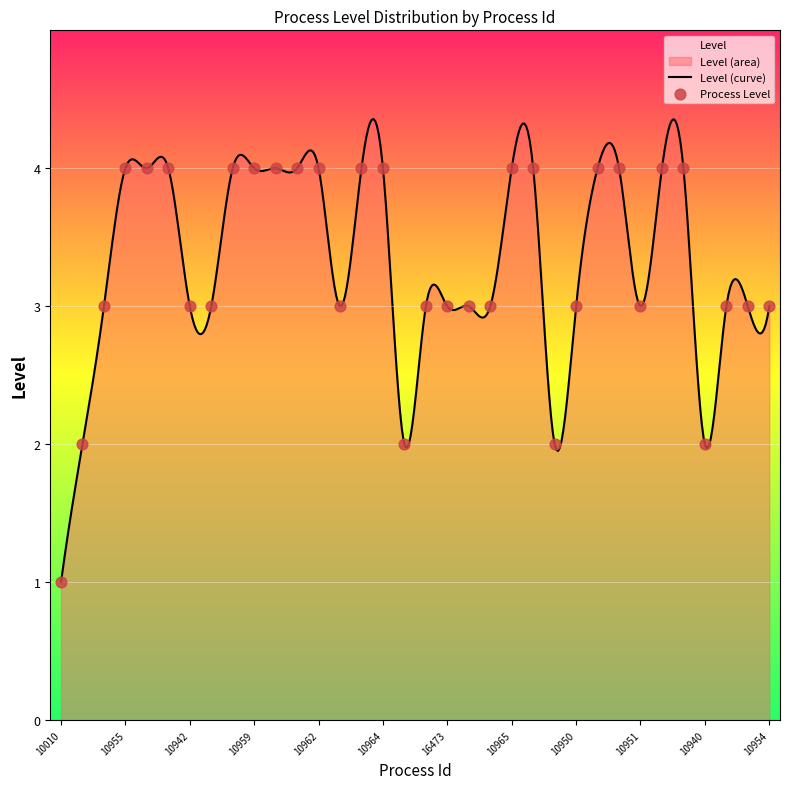

What is the change in value from 10942 to 10939?

-1